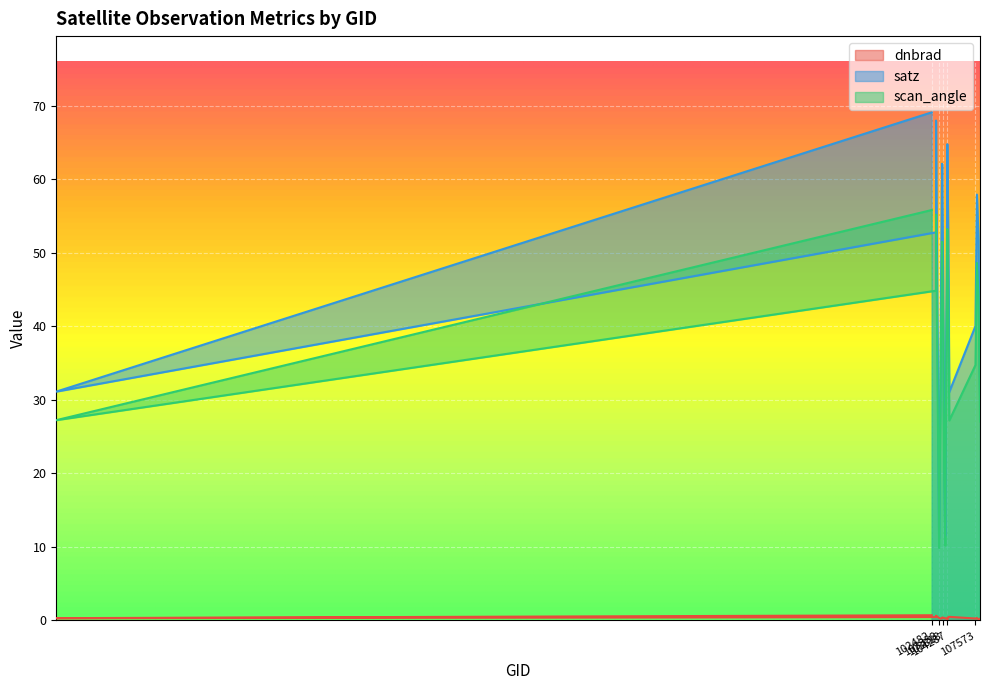

What are all the series names shown in the legend?

dnbrad, satz, scan_angle